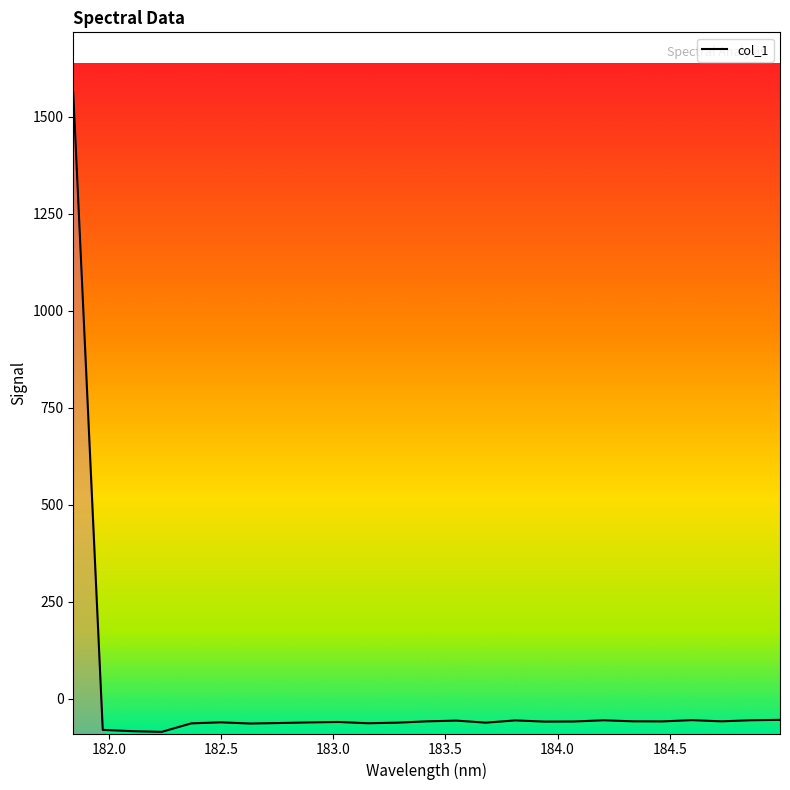

How many series are shown in this chart?

1